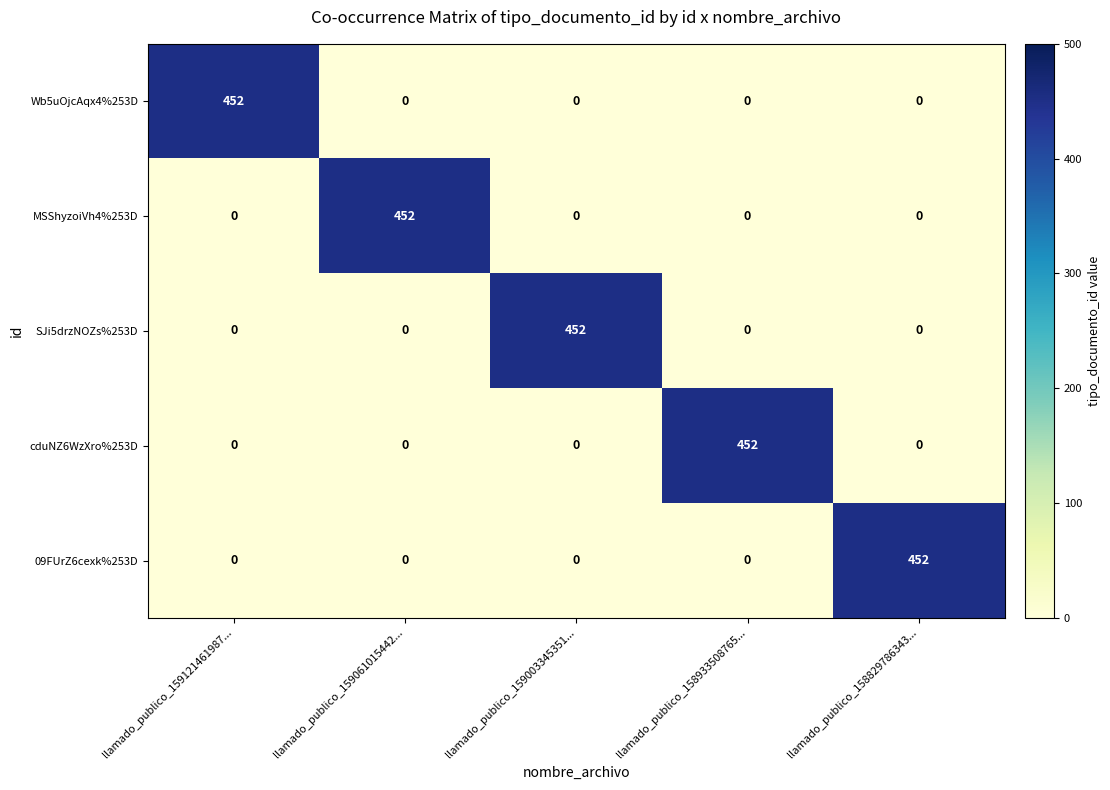

What is the difference between the maximum and minimum values in the SJi5drzNOZs%253D series?

452